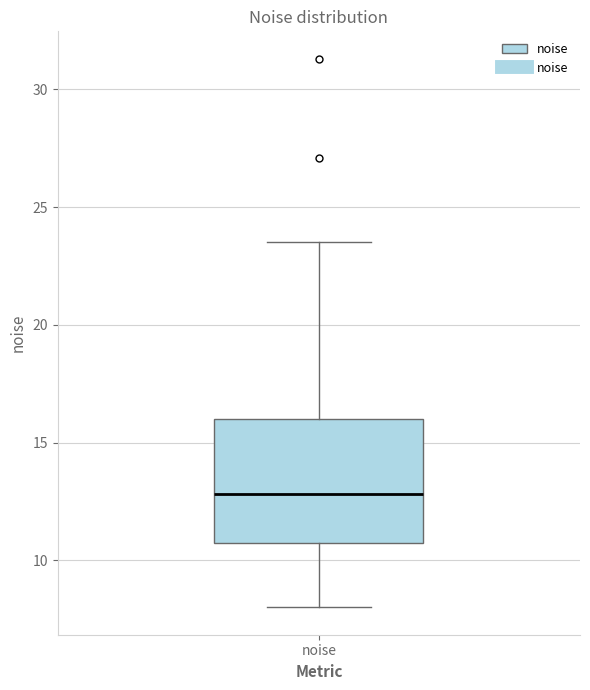

Read this box plot against the y-axis: the position of the median line, the range covered by the box, and the ends of both whiskers. The values are not printed on the chart, so give them approximately, as read against the axis.

median 13.0, box 10.5 to 16.0, whiskers 8.0 to 23.5